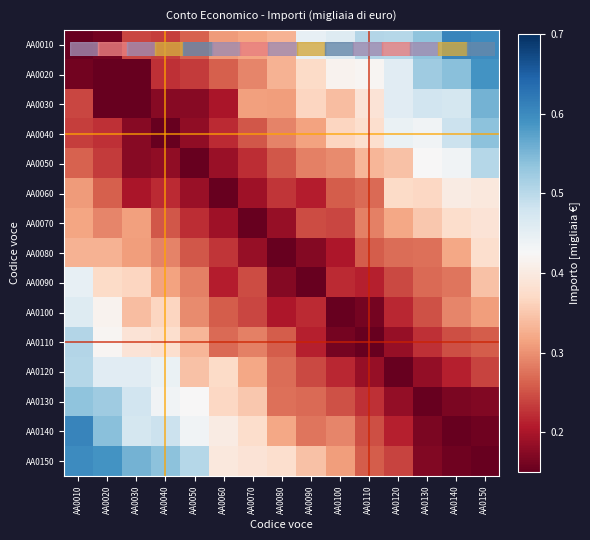

How many data points does each series have?

15